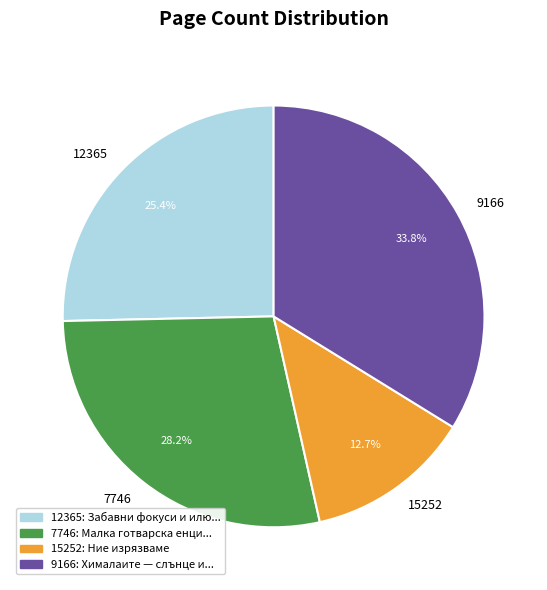

Count the number of slices in the pie.

4